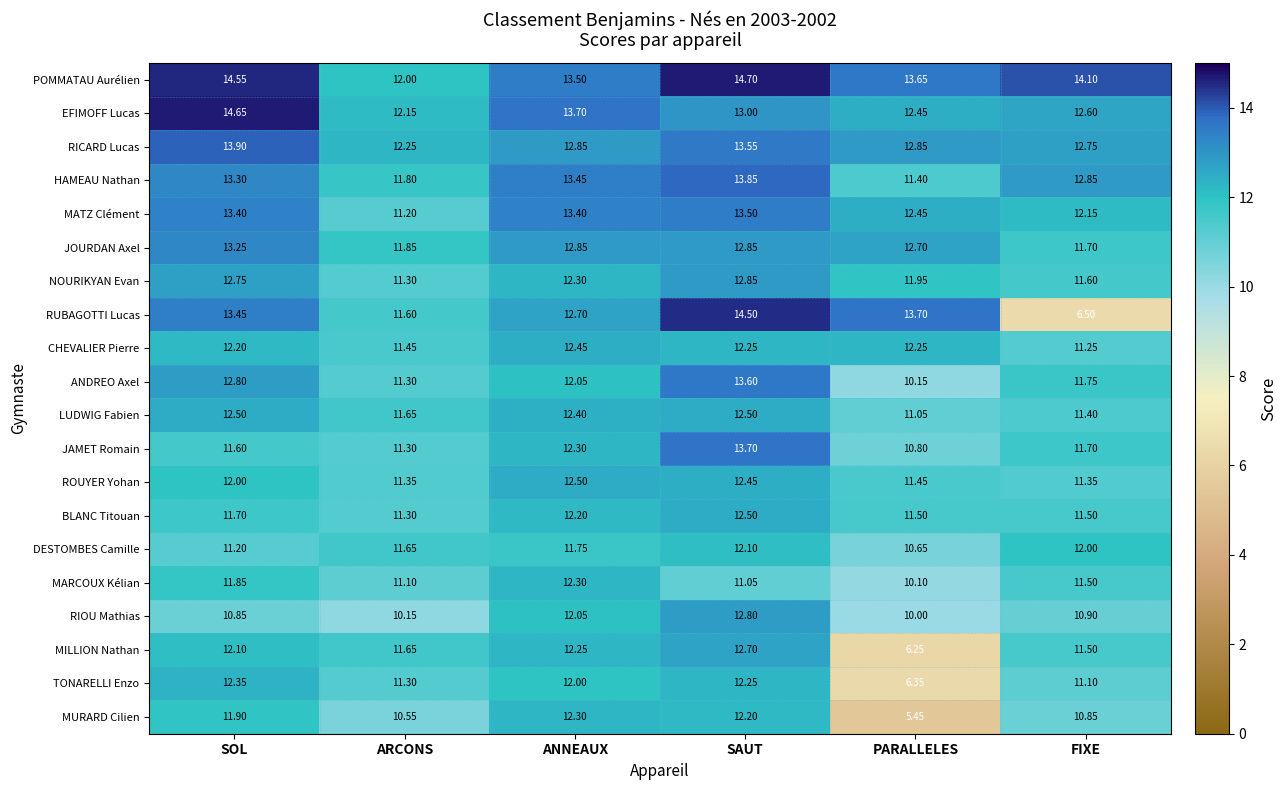

Which category has the lowest value in the ANDREO Axel series?

PARALLELES